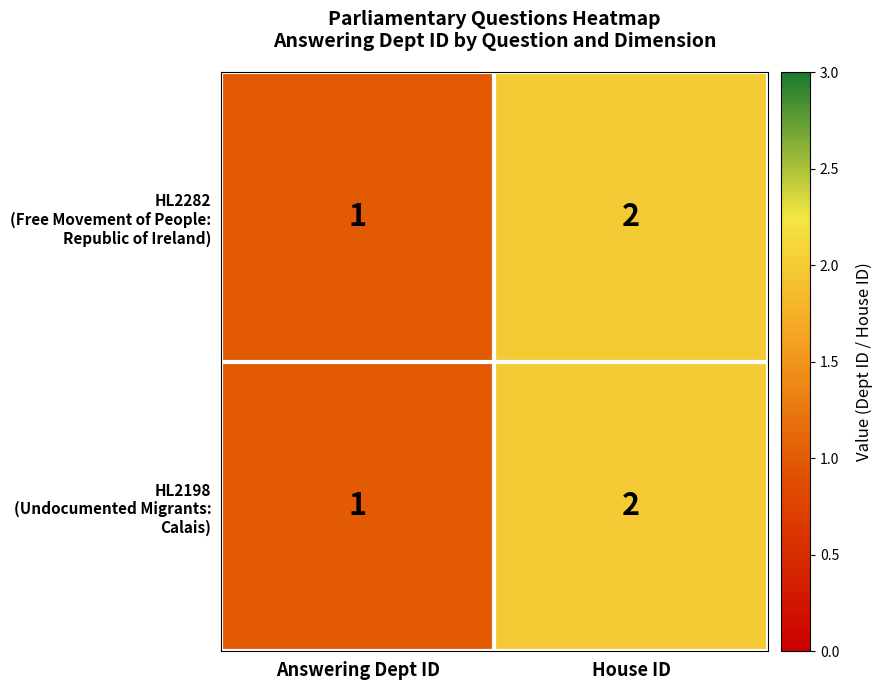

At which category does the chart reach its peak across all series?

House ID